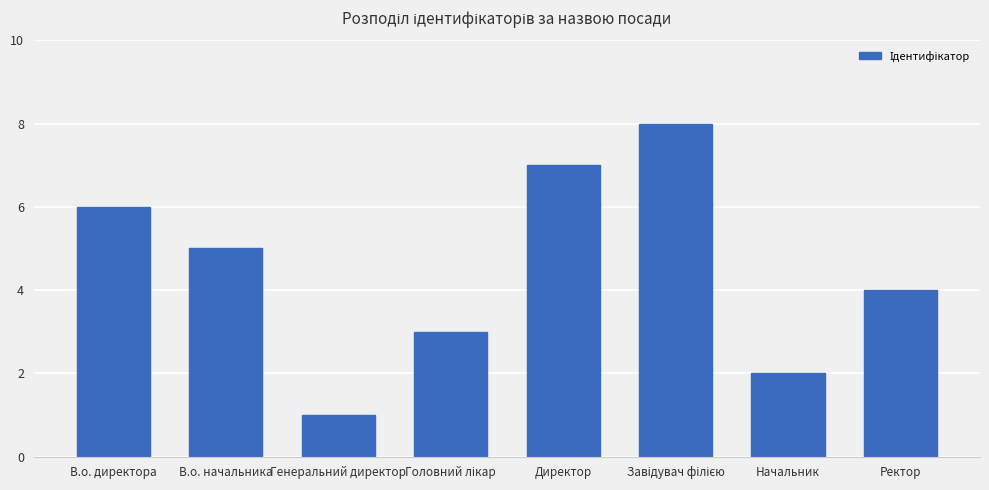

What is the change in value from Директор to Ректор?

-3